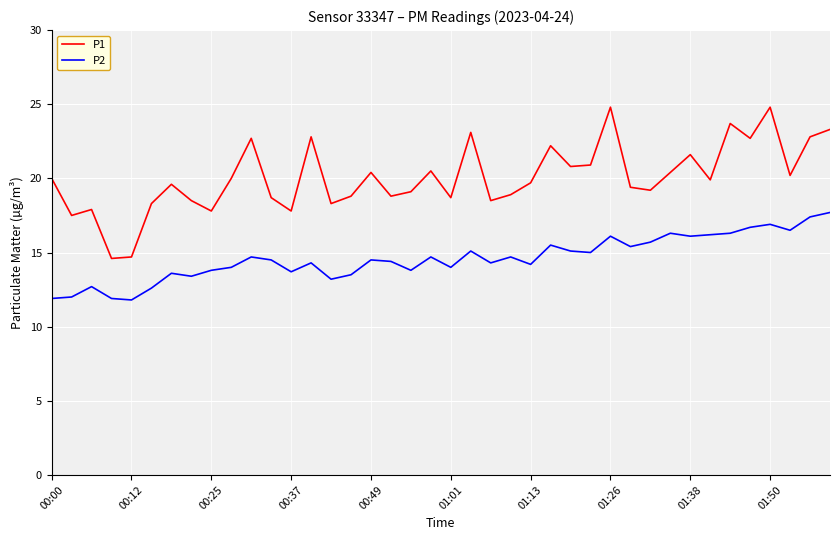

Rank the series by their maximum value, from lowest to highest.

P2, P1